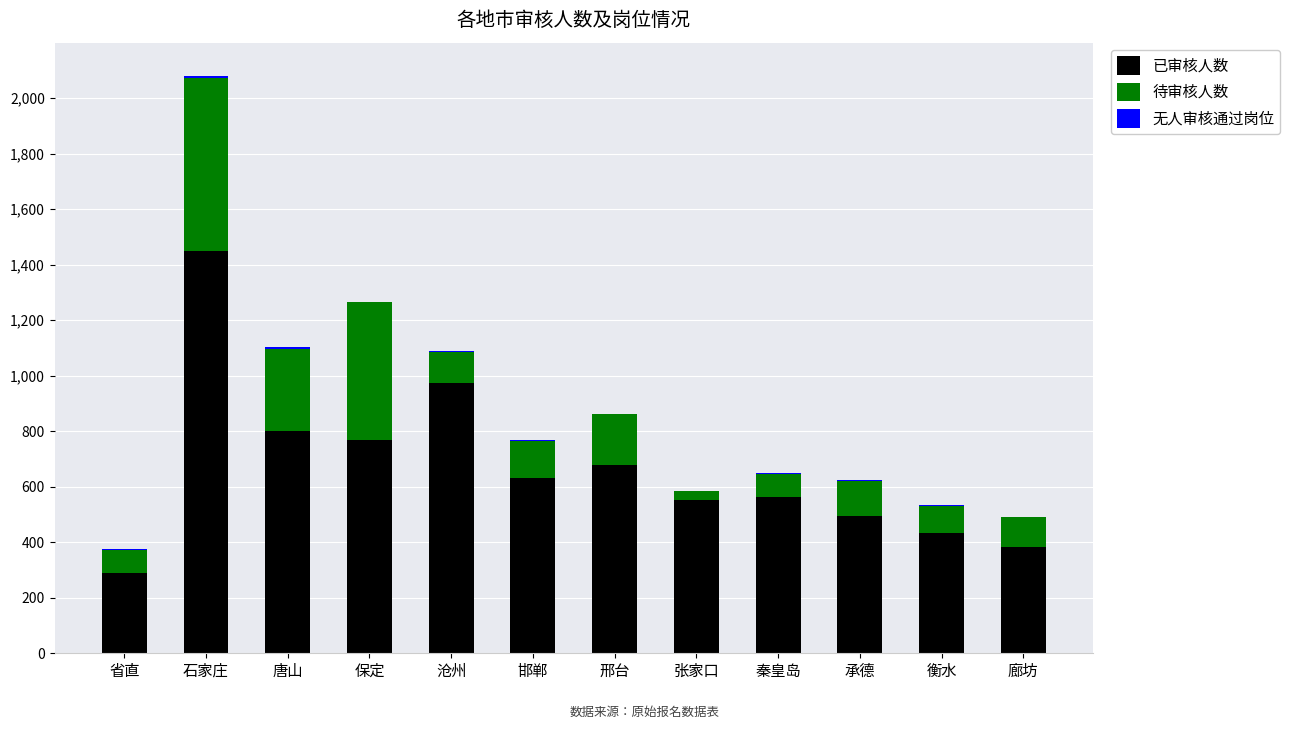

At which category is the sum across all series the highest?

石家庄